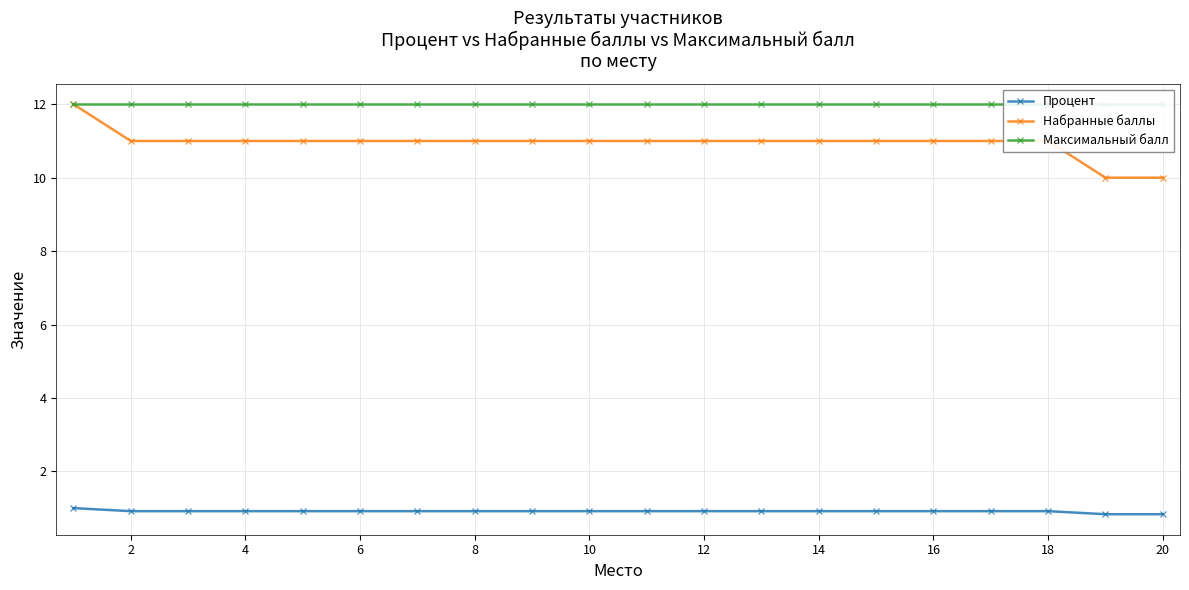

The Процент series shows 0.3 at 6. True or false?

False